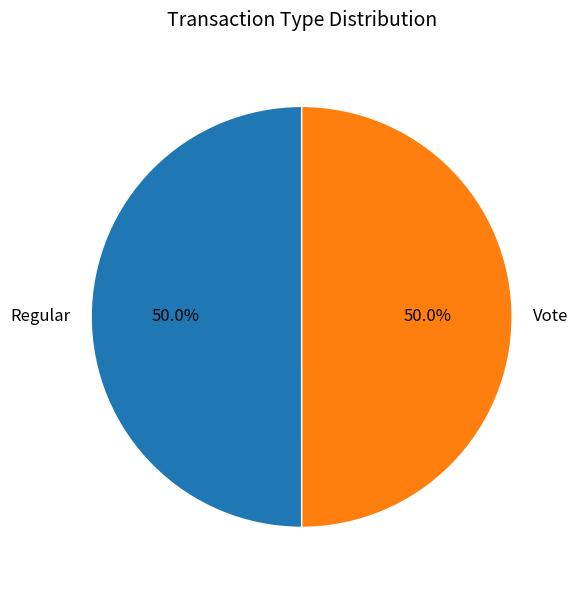

What percentage is the Regular slice, to the nearest percent?

50%